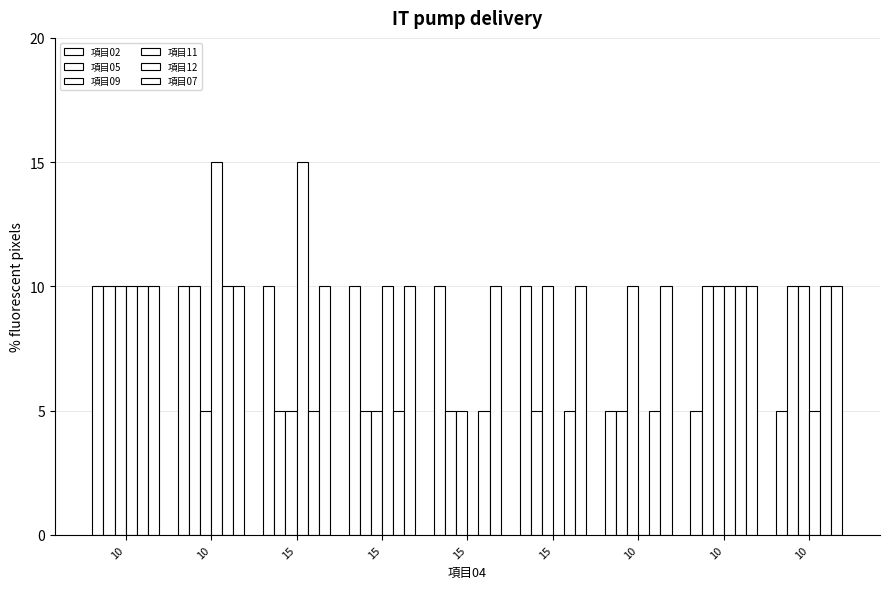

Does the chart contain stacked bars?

No